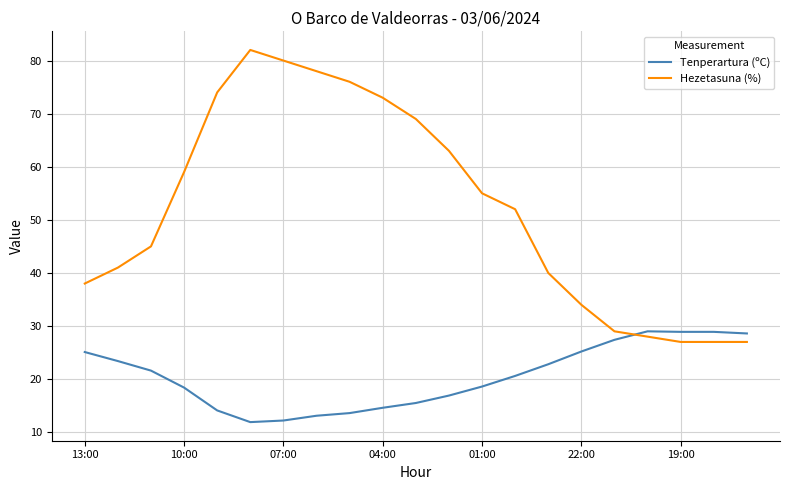

What is the difference between the maximum and minimum values in the Hezetasuna (%) series?

55.0